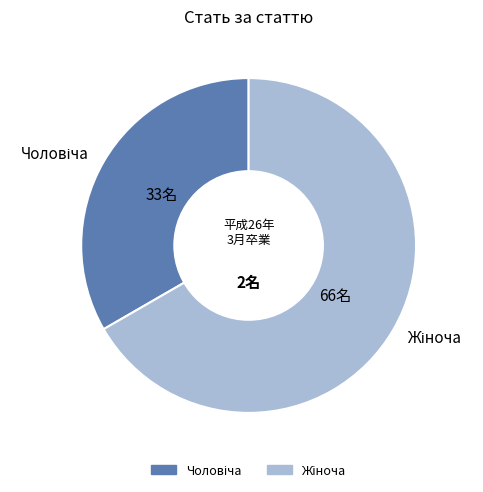

How many segments does this pie chart have?

2